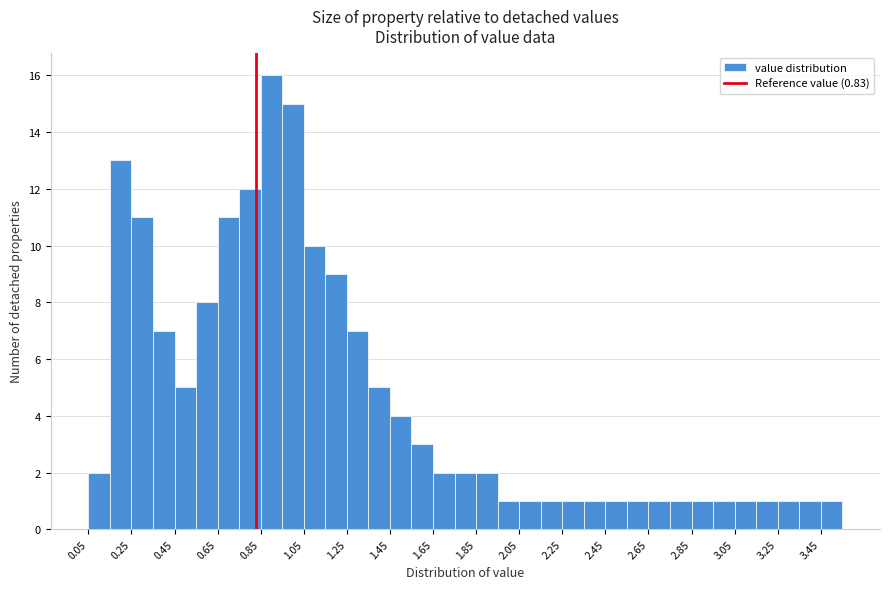

What is the height of the bar covering 2.35 to 2.45 on the x-axis? Neither the bar edges nor the heights are printed on the chart, so give them approximately, as read against the axes.

1